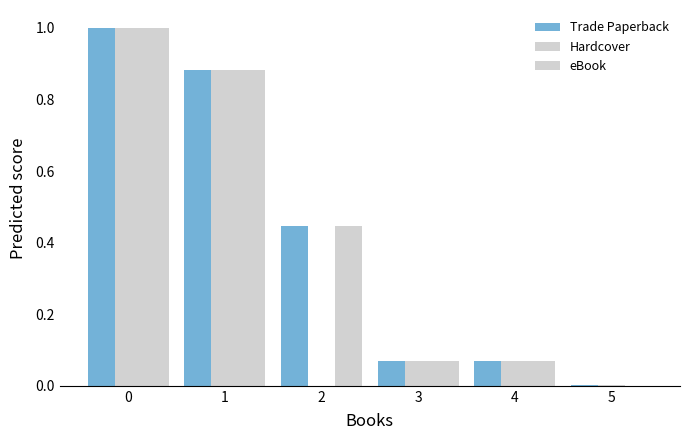

Count the number of categories in the chart.

6